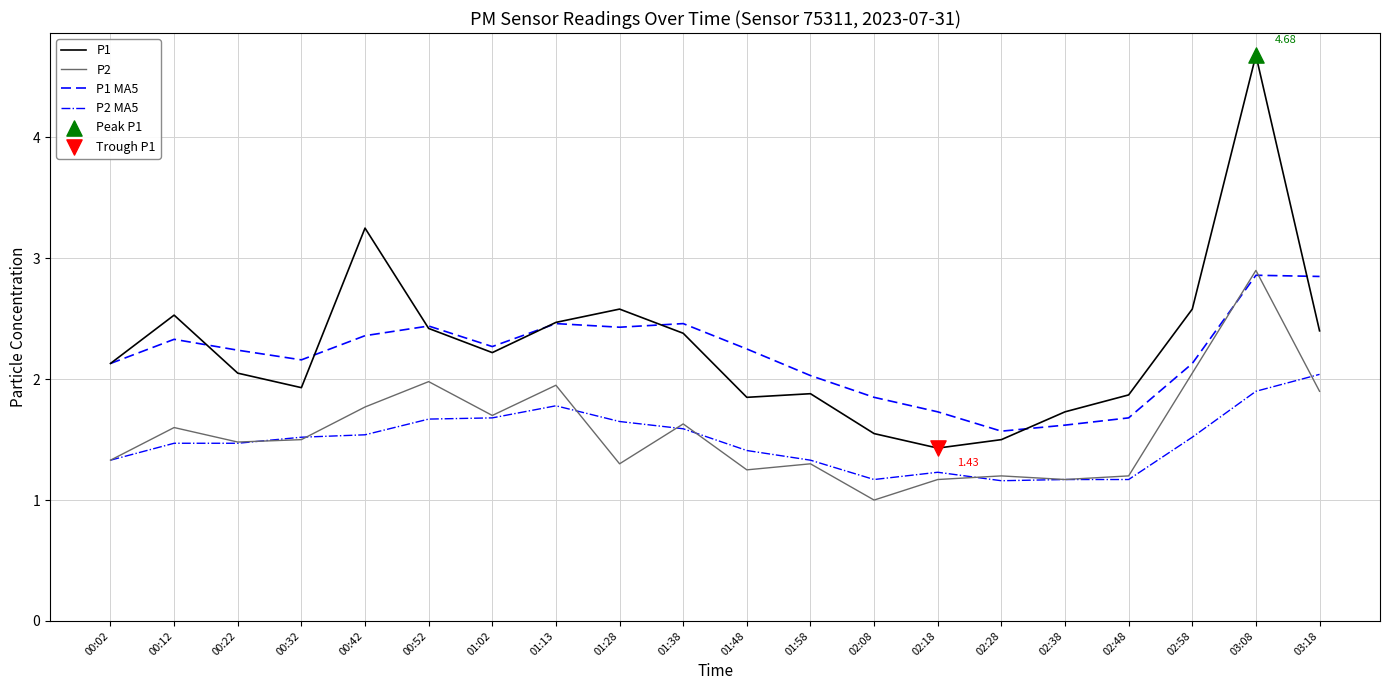

Which series changed the most between 01:13 and 02:28?

P1